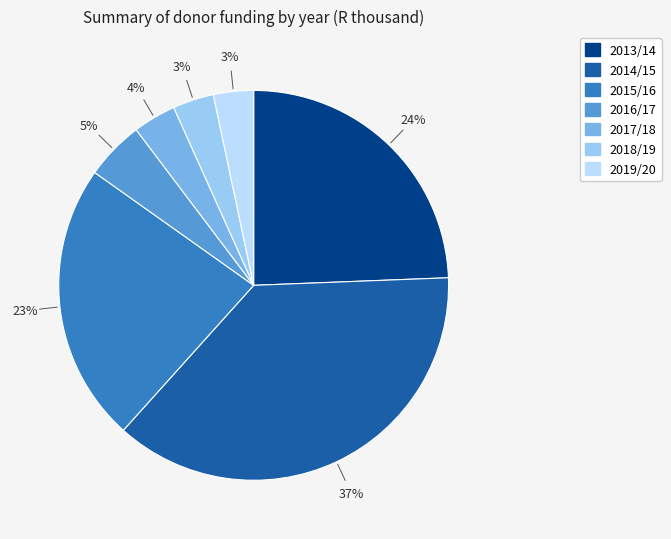

Count the number of slices in the pie.

7